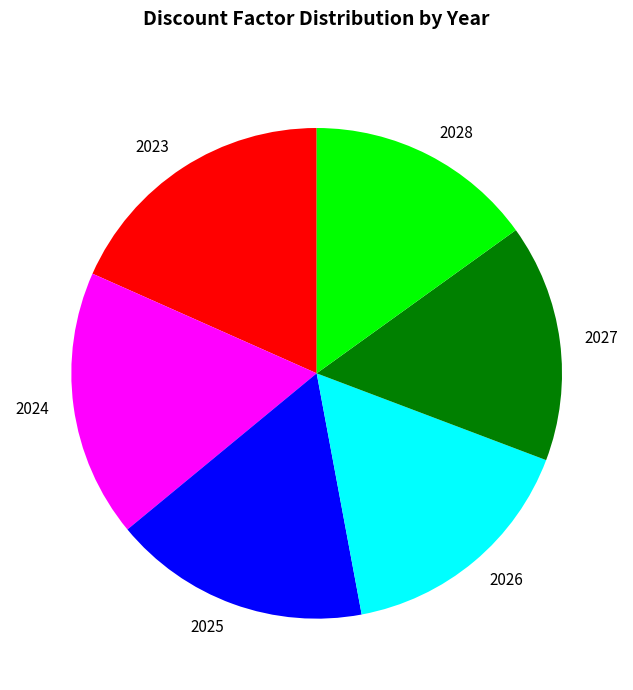

Do 2023 and 2024 together represent more than half of the pie?

No